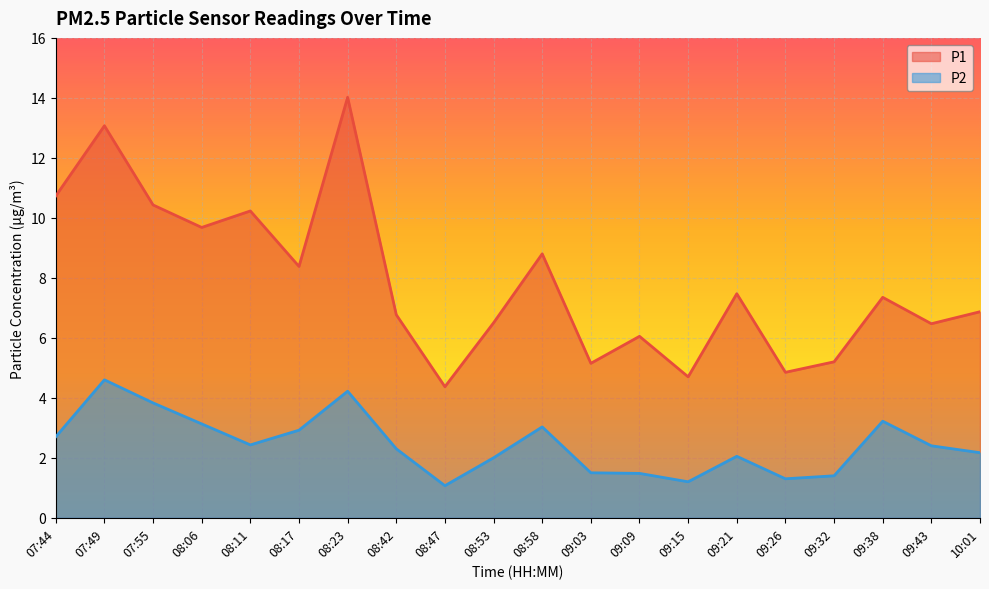

True or false: P2 and P1 intersect in this chart.

False